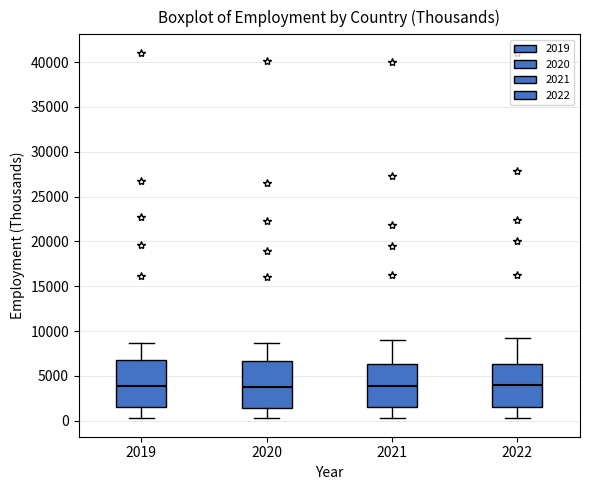

Where does the lower whisker of the box at x = 2021 end on the y-axis? The values are not printed on the chart, so give them approximately, as read against the axis.

500